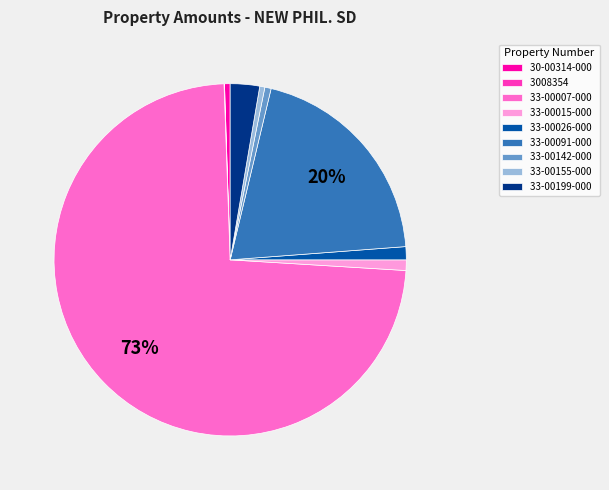

Which category accounts for the majority?

33-00007-000